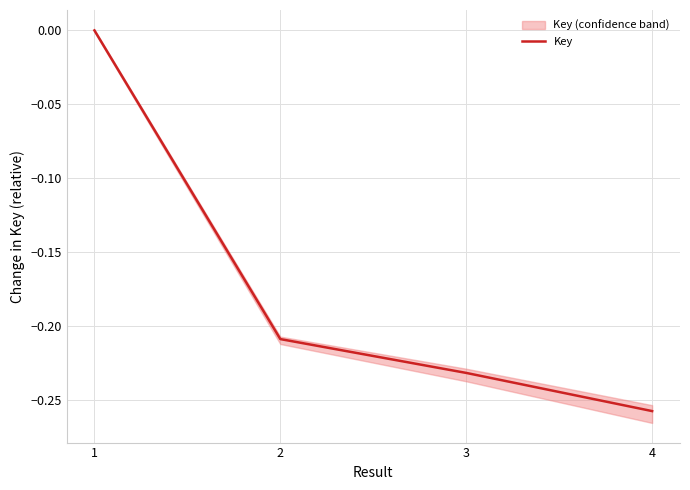

How many series are shown in this chart?

1